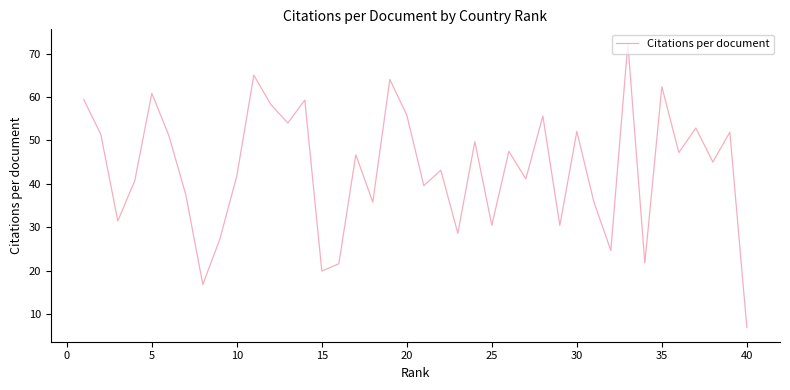

What is the difference between the maximum and minimum values?

65.4